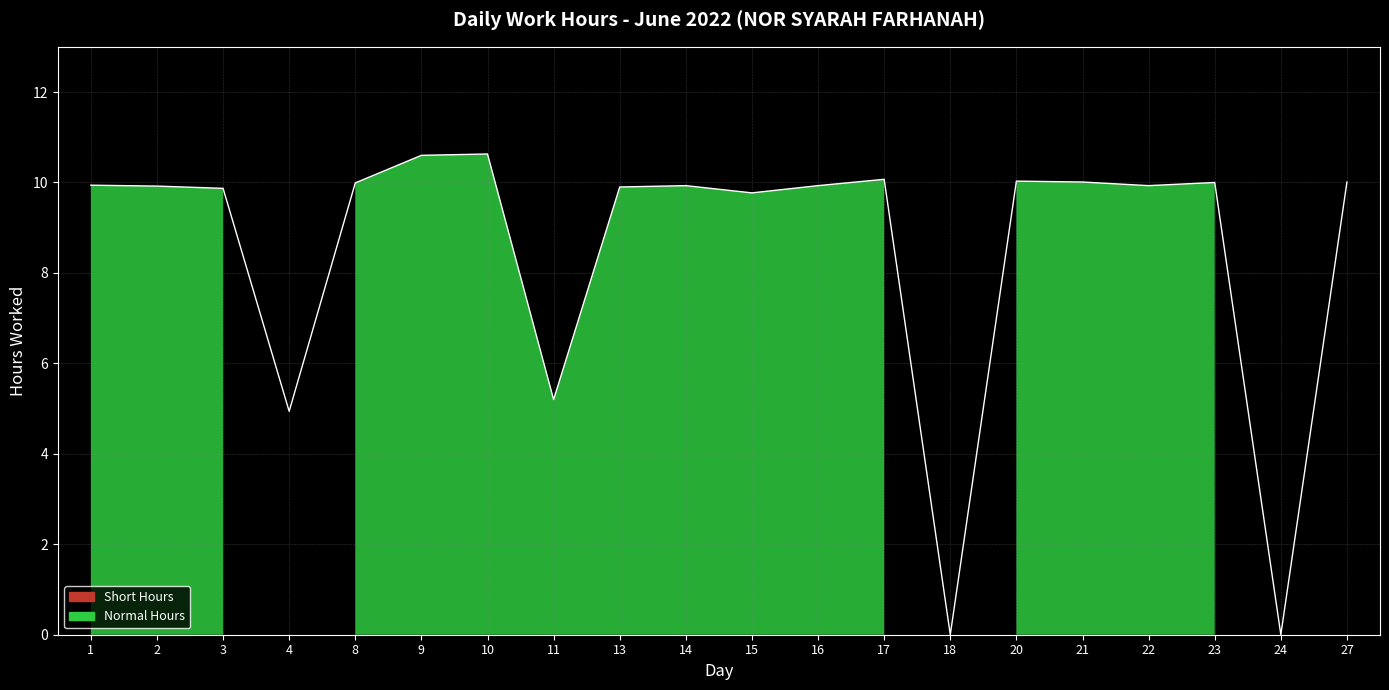

Reading left to right, list all the values displayed in this chart.

9.9	9.9	9.9	4.9	10.0	10.6	10.6	5.2	9.9	9.9	9.8	9.9	10.1	0.0	10.0	10.0	9.9	10.0	0.0	10.0